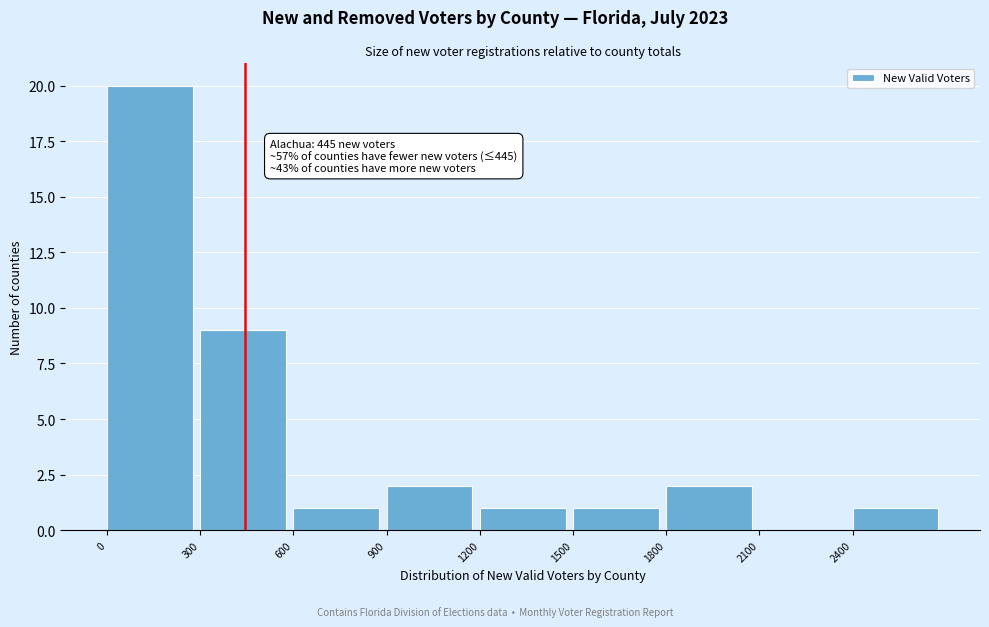

Over which range of the x-axis is the bar tallest?

0 to 300